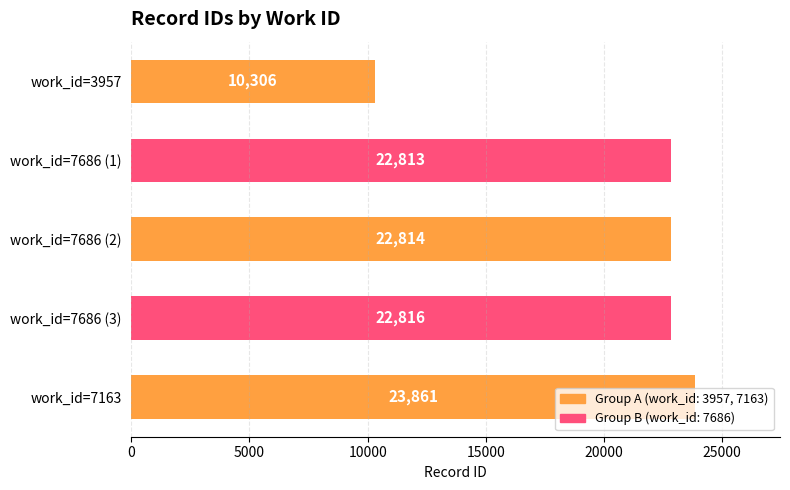

What is the value of the 2nd bar from the top?

22813